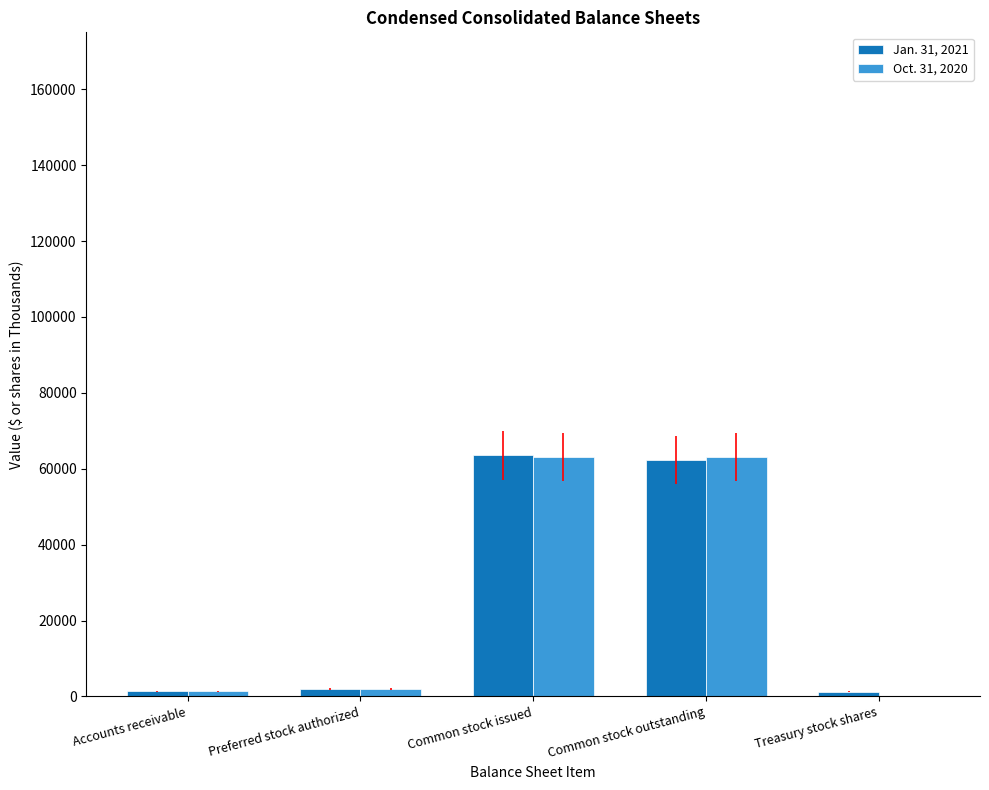

What is the total value across all series at Common stock issued?

126644